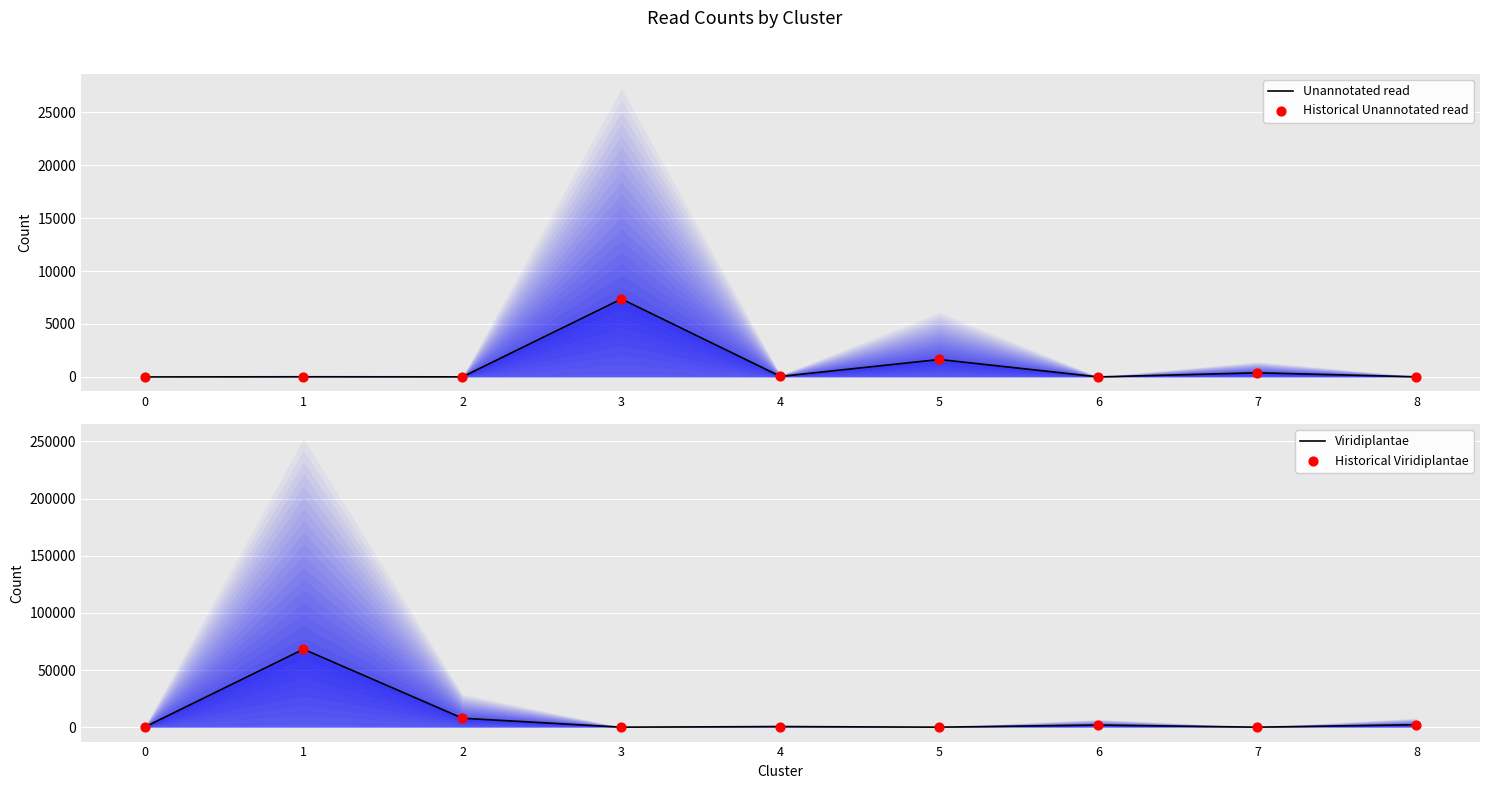

What are all the series names shown in the legend?

Unannotated read, Historical Unannotated read, Viridiplantae, Historical Viridiplantae